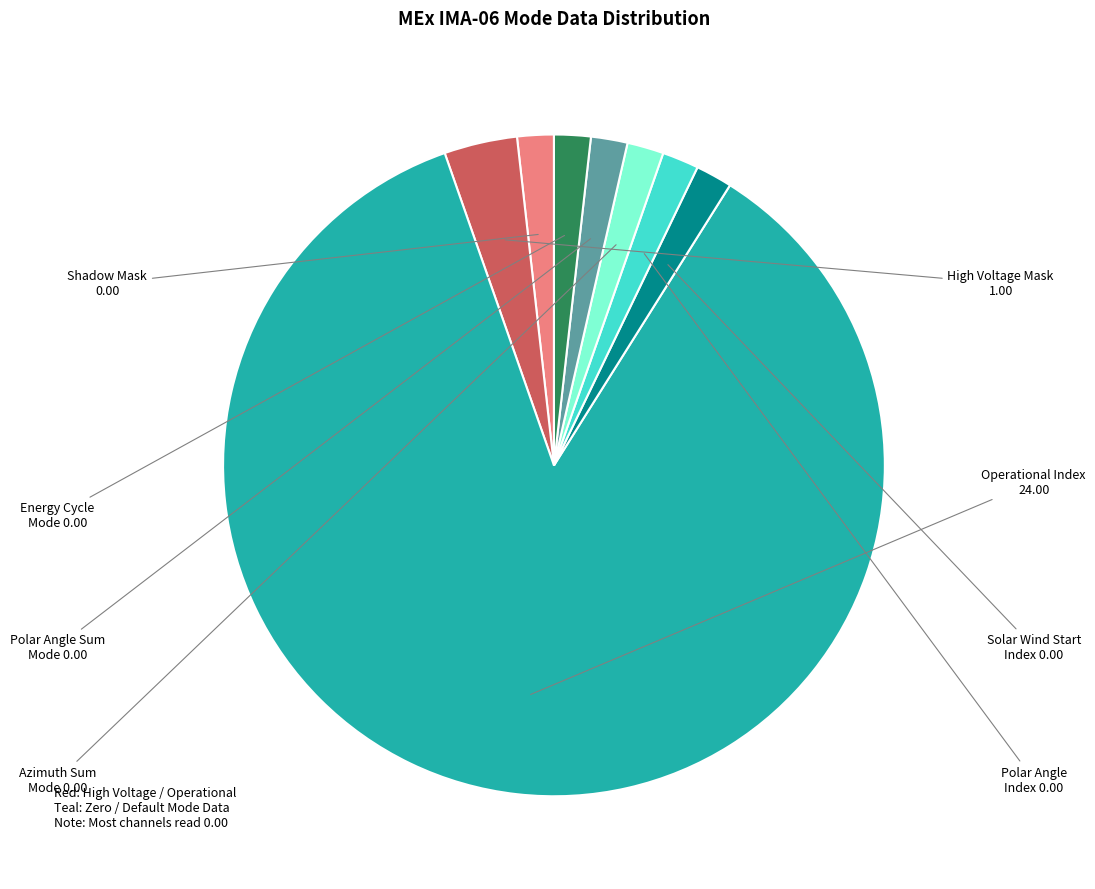

Which slice represents more than half of the pie?

Operational Index